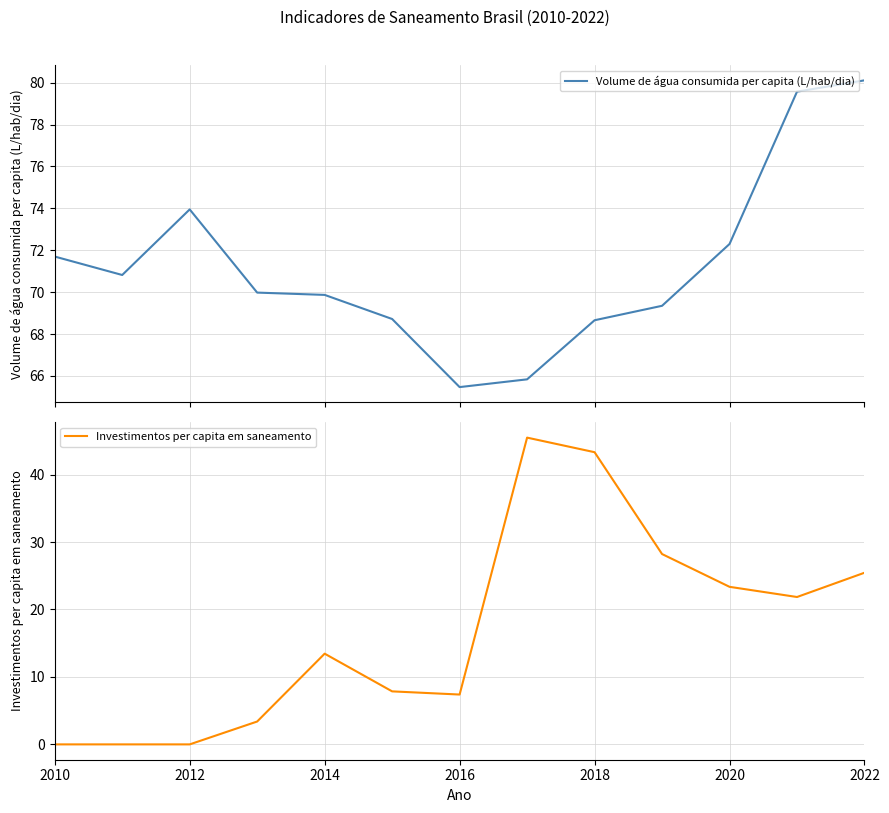

What is the value of the Investimentos per capita em saneamento point at the 12th from the left?

21.9